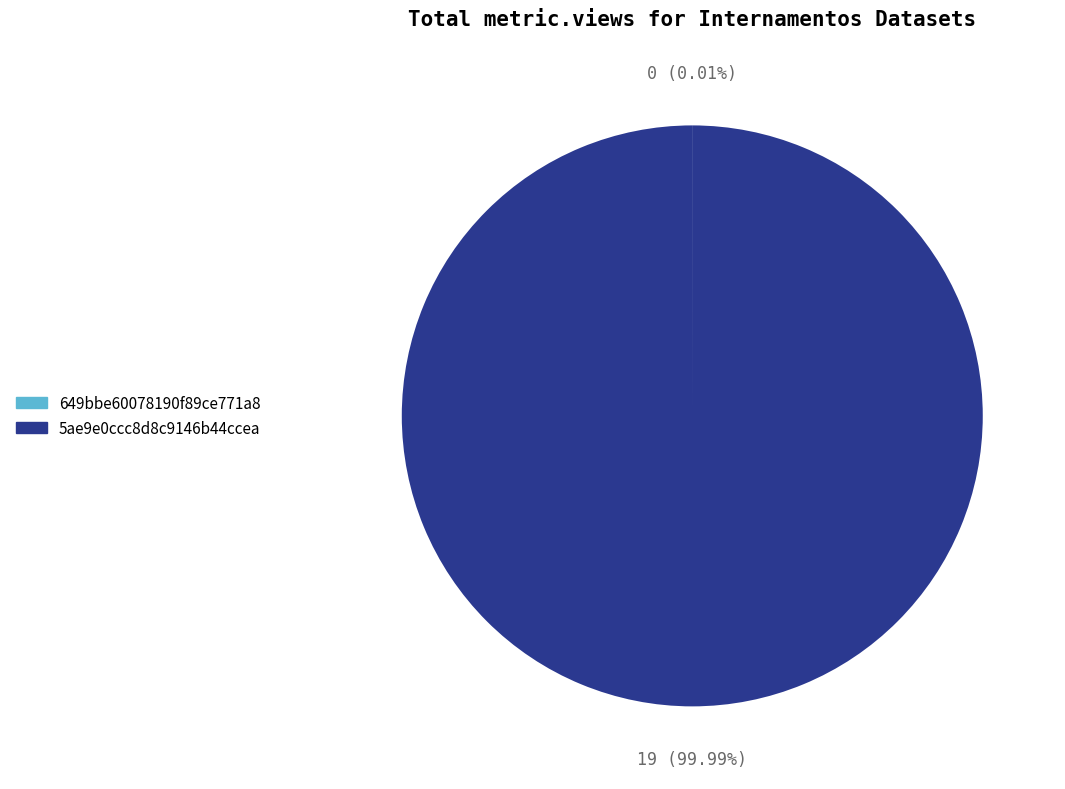

True or false: 5ae9e0ccc8d8c9146b44ccea accounts for 100% of the total.

True